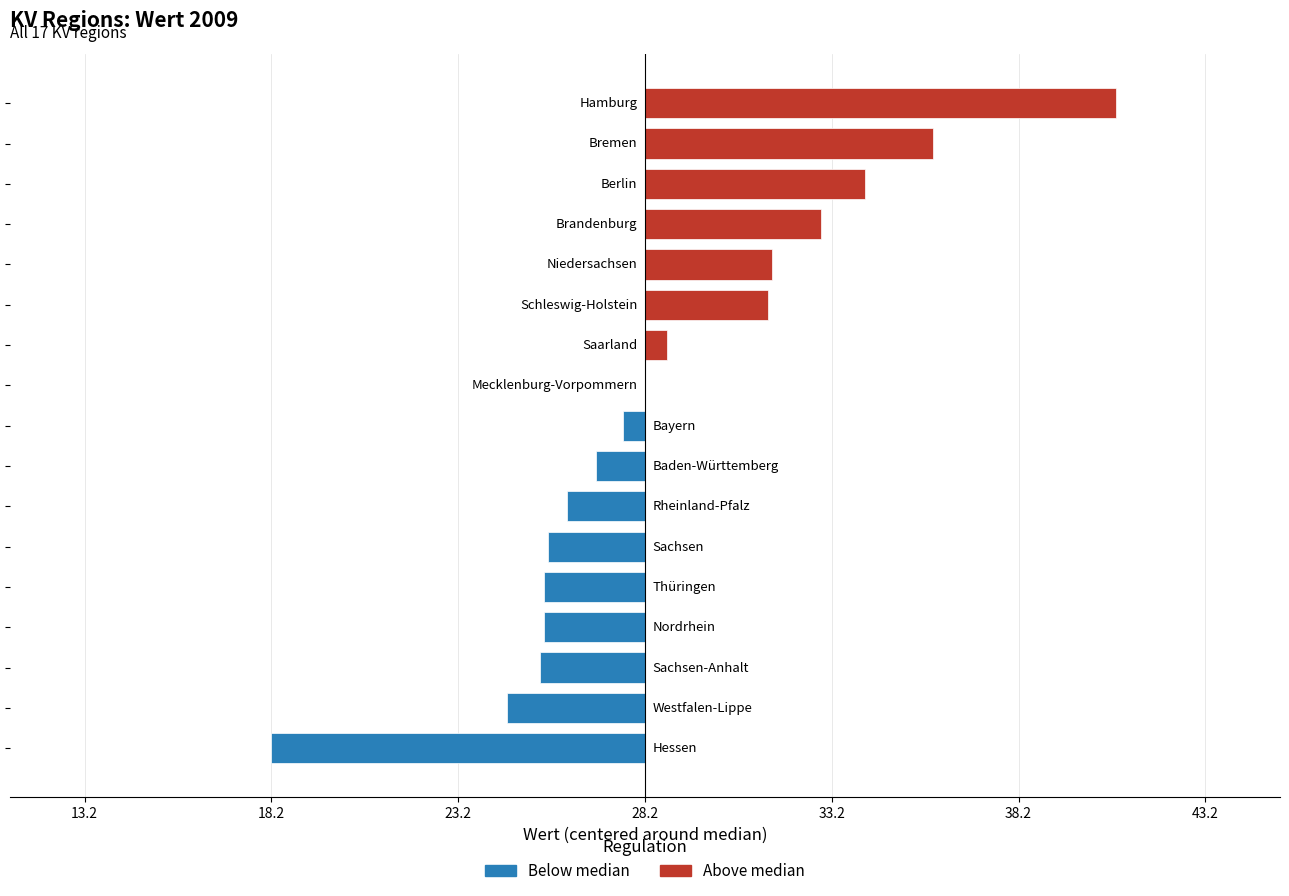

What is the minimum value shown in the chart?

18.2